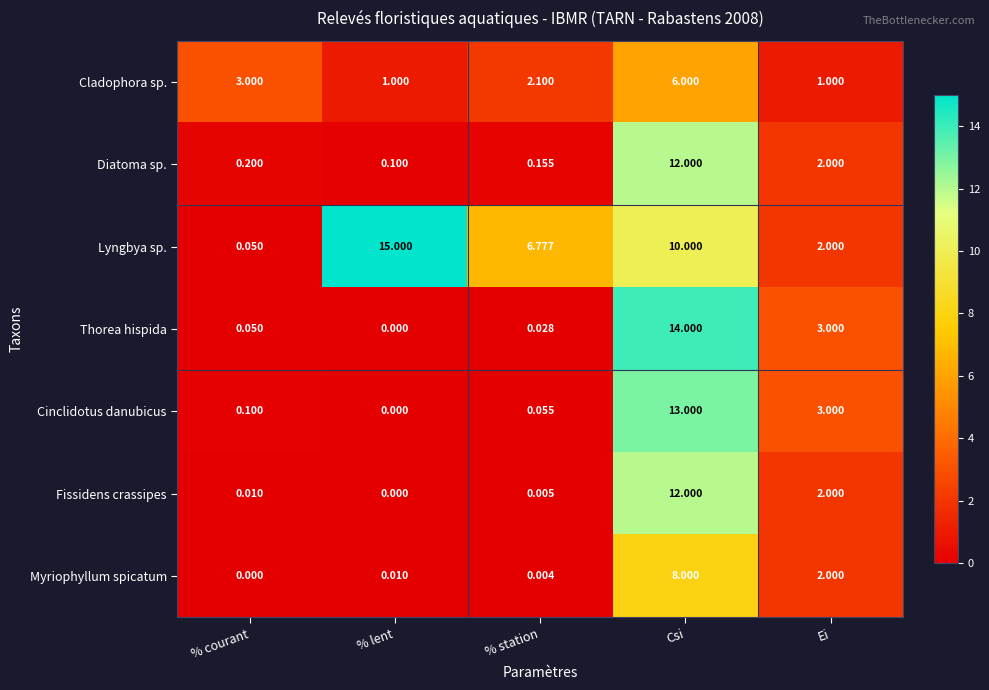

At which label is Cinclidotus danubicus closest to 6?

Ei